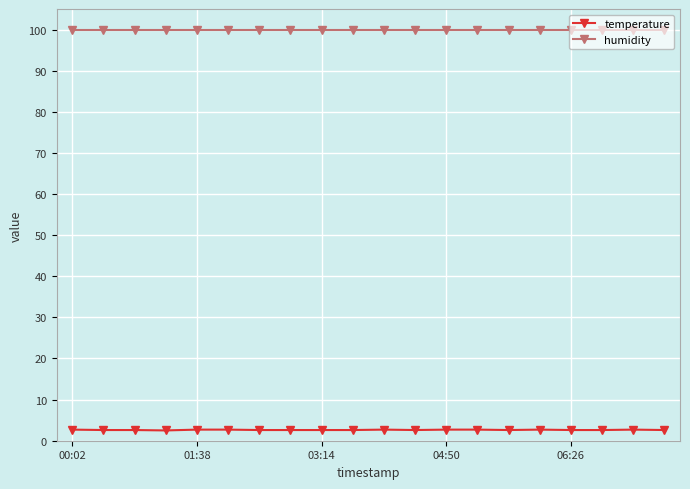

What is the value of the humidity point at the 5th from the left?

99.9